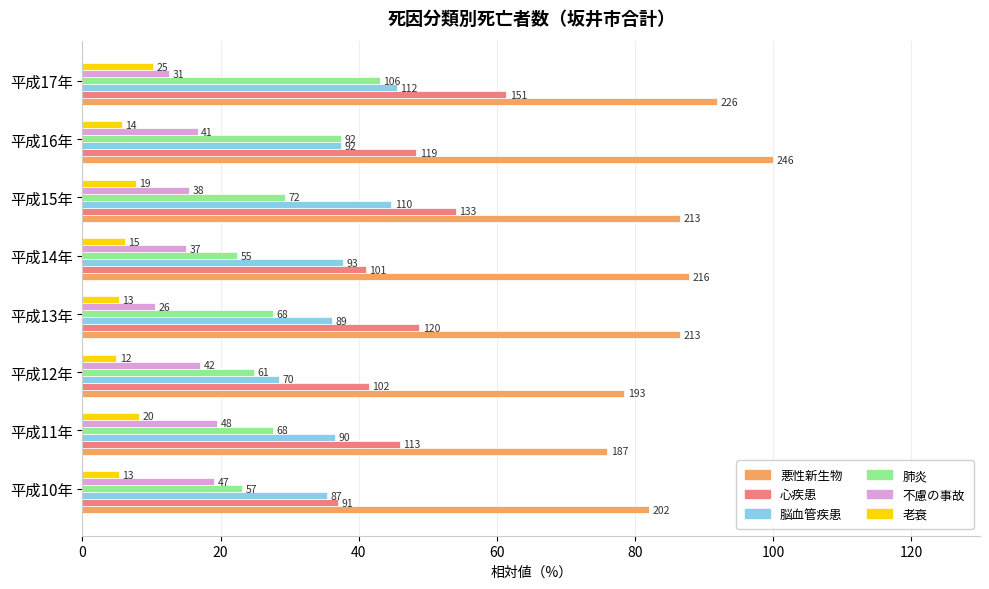

What are all the series names shown in the legend?

悪性新生物, 心疾患, 脳血管疾患, 肺炎, 不慮の事故, 老衰